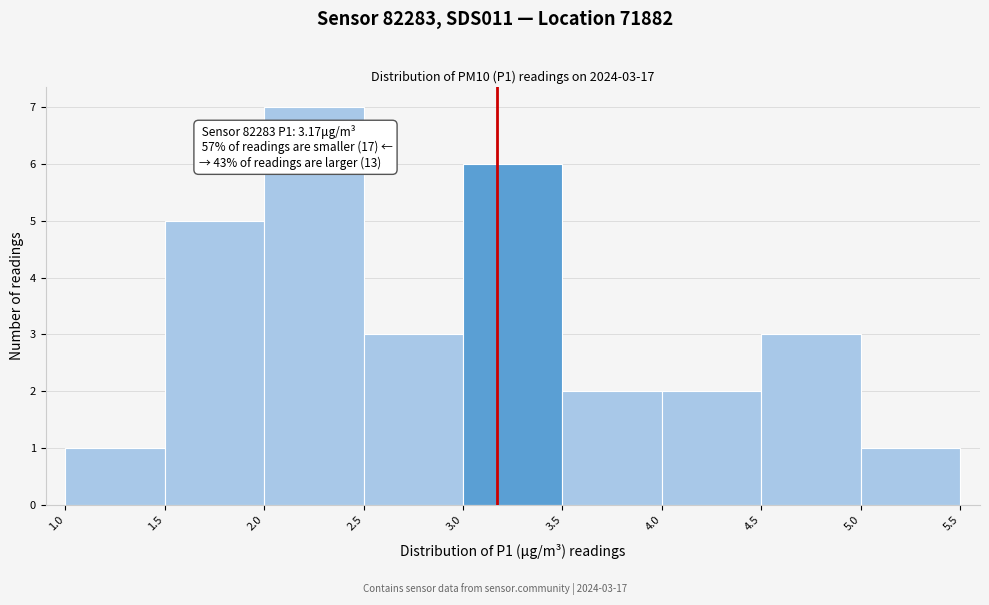

Which range on the x-axis has the tallest bar?

2.0 to 2.5